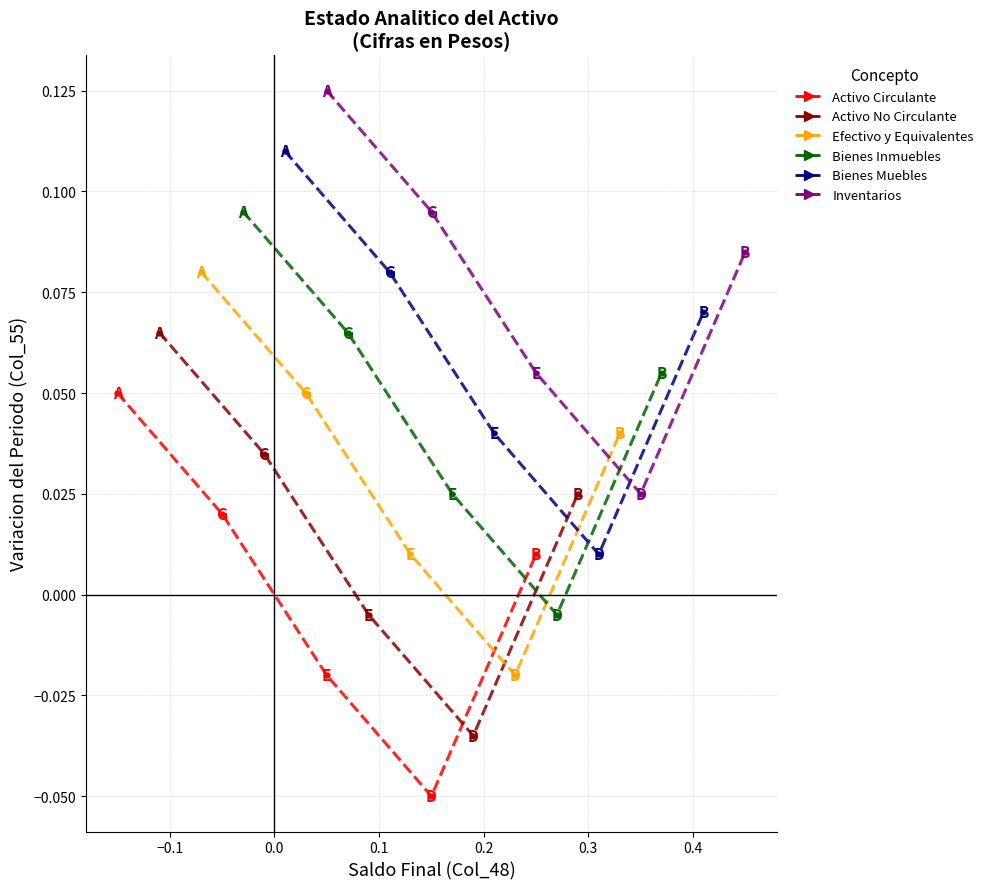

Which series contains the lowest Y value?

Activo Circulante